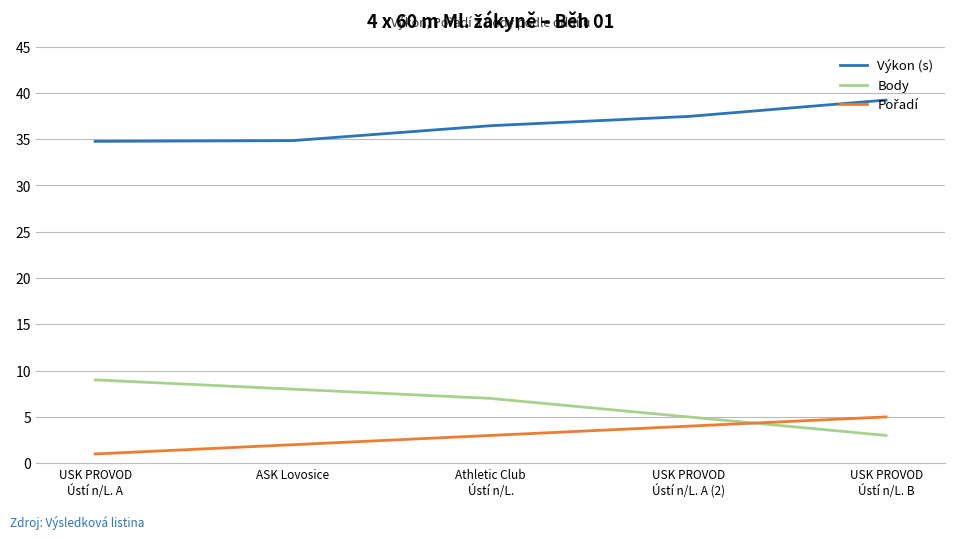

What is the smallest value displayed?

1.0